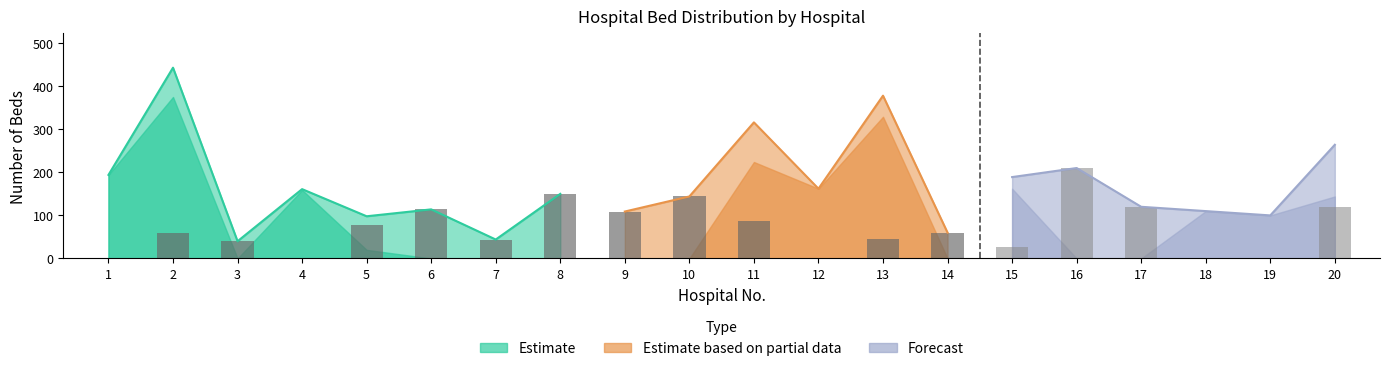

True or false: 療養 has a value of 62 at 3.

False